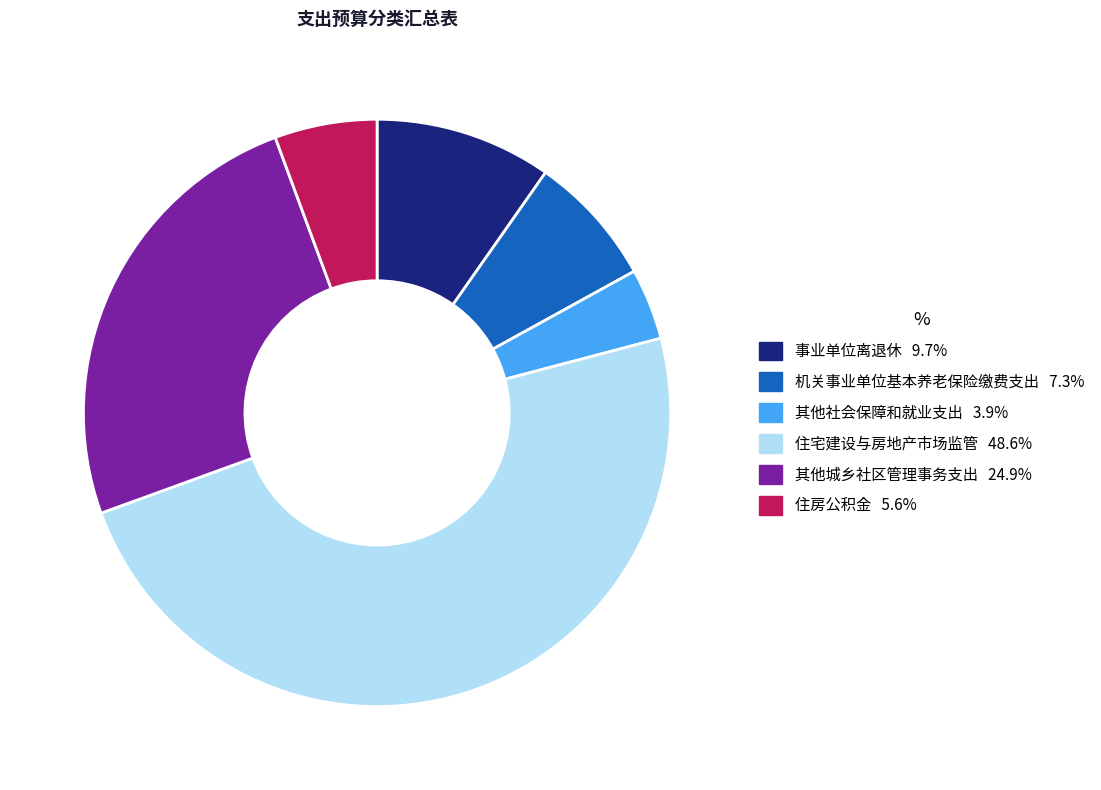

What is the ratio of the value at 事业单位离退休 to the value at 住宅建设与房地产市场监管?

0.2